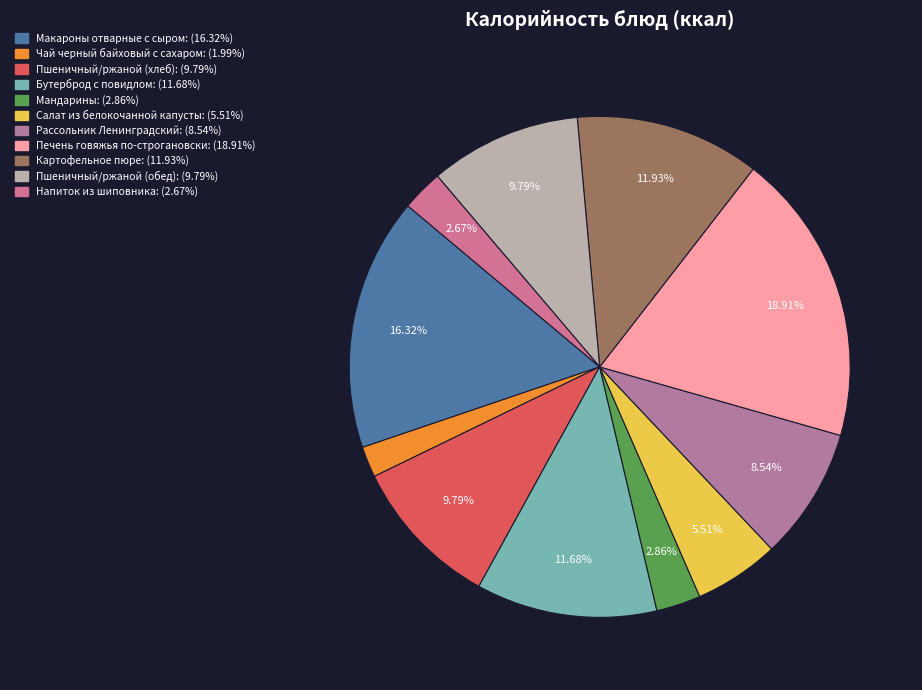

Does Макароны отварные с сыром account for over 50% of the chart?

No